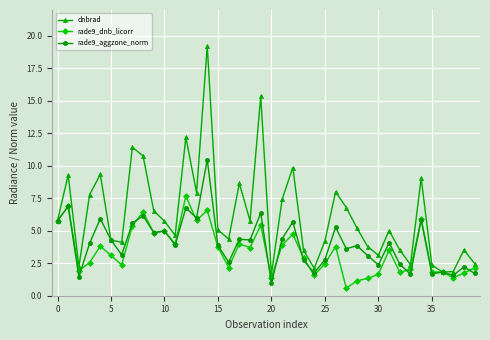

List the series in order of their overall mean, lowest first.

rade9_dnb_licorr, rade9_aggzone_norm, dnbrad